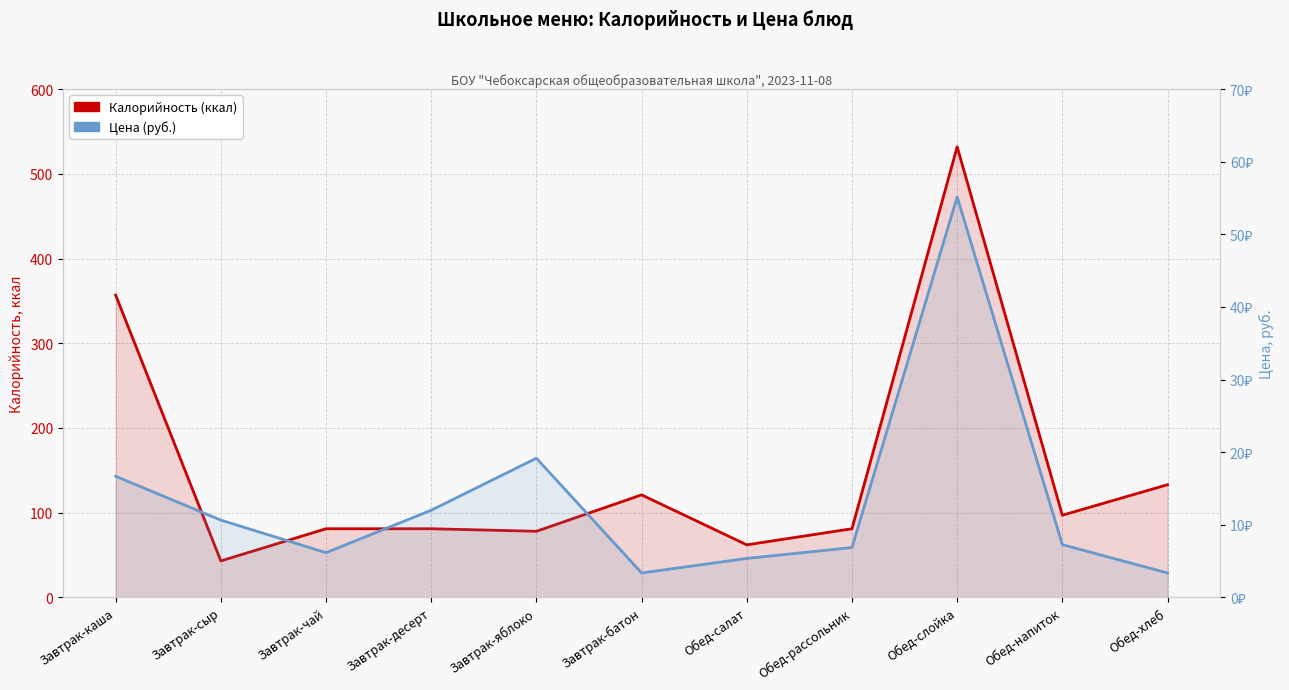

True or false: Цена (руб.) and Калорийность (ккал) intersect in this chart.

False